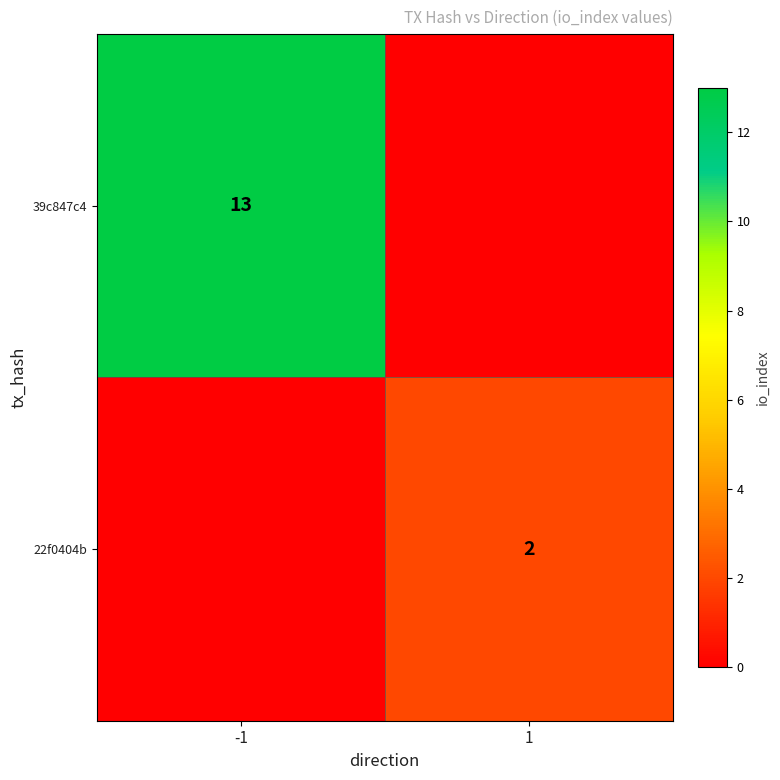

True or false: 39c847c4 has a value of 13 at -1.

True